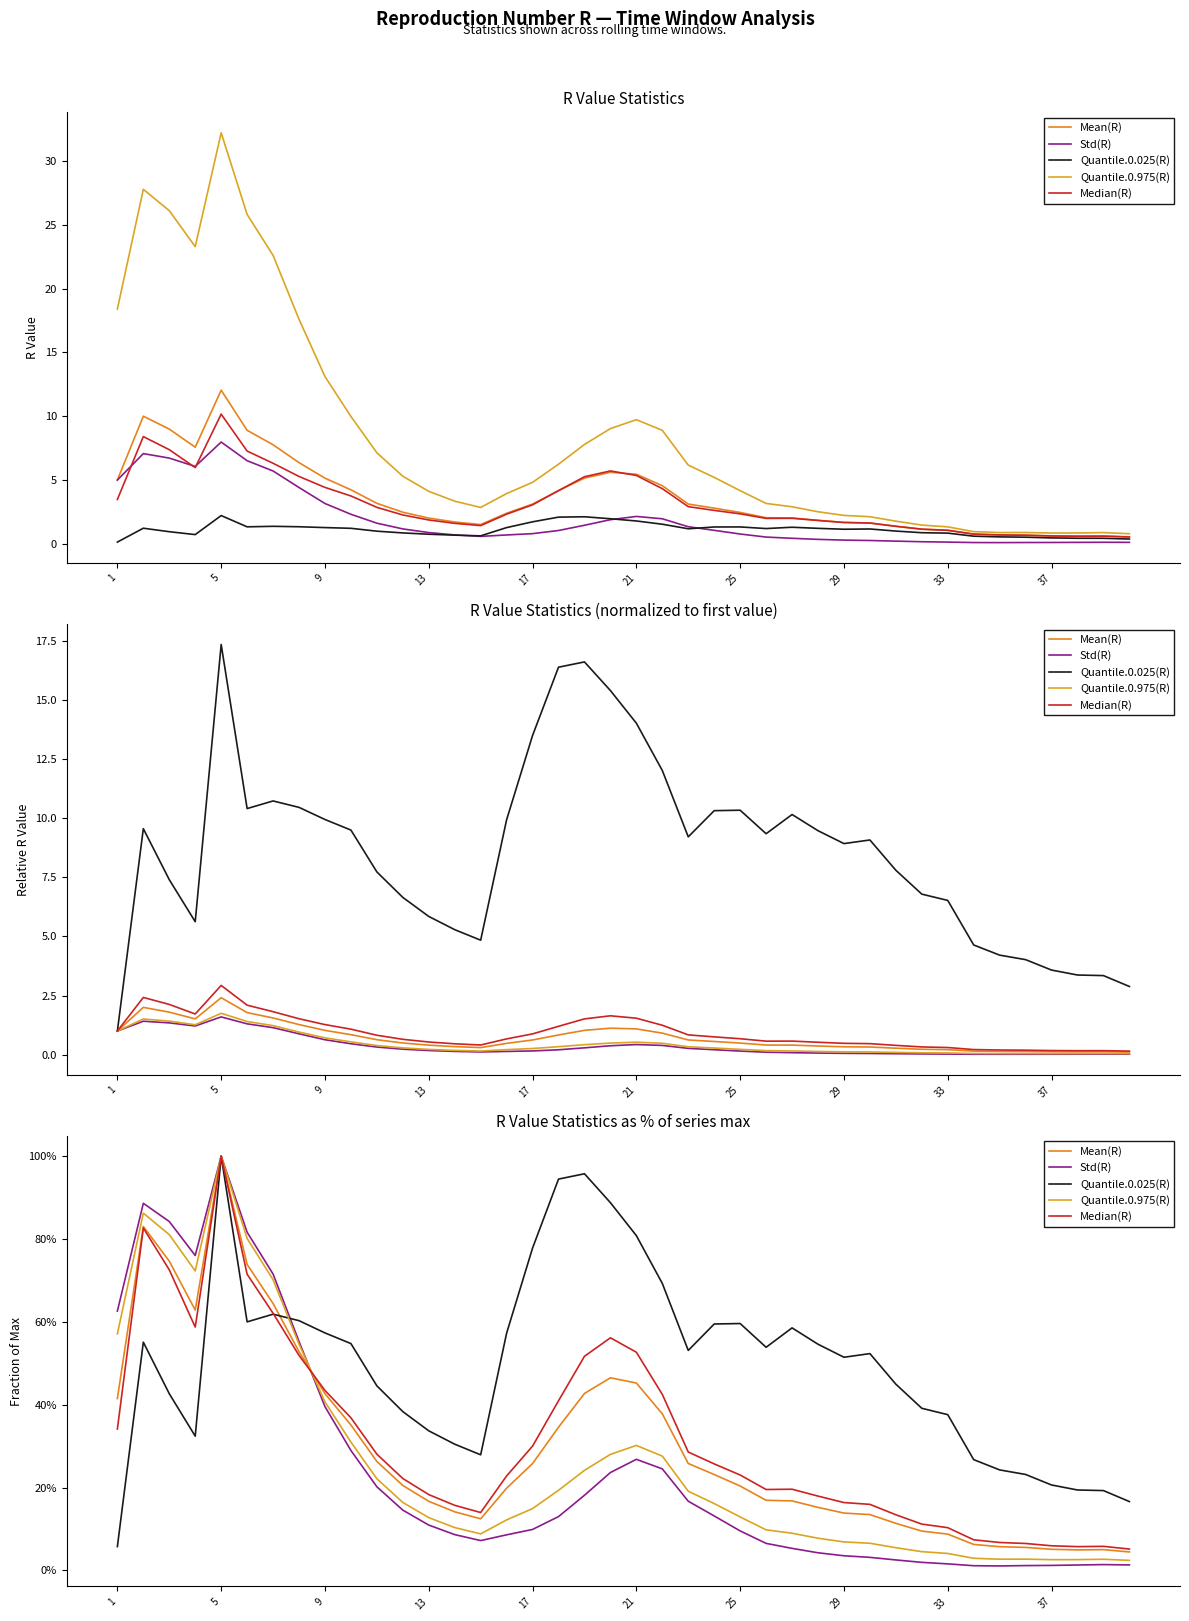

Which series changed the most between 16 and 17?

Quantile.0.025(R)